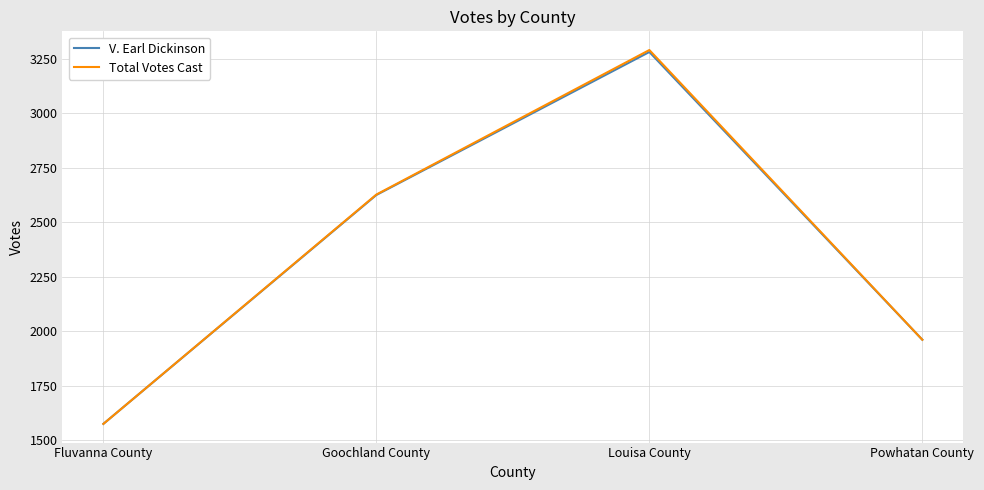

Does the chart display data point markers on the line(s)?

No